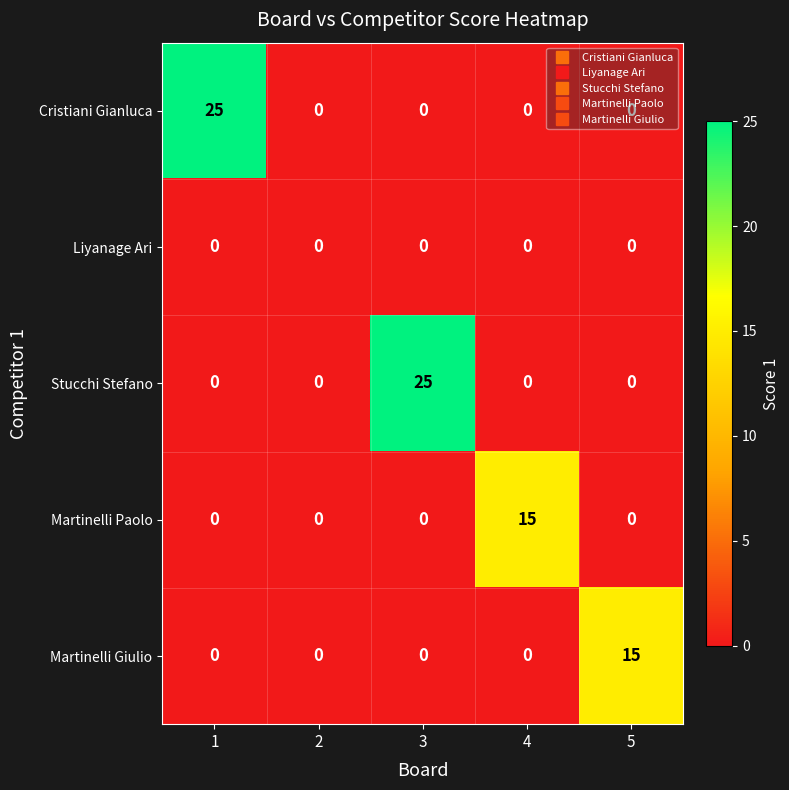

Which series changed the most between 1 and 2?

Cristiani Gianluca